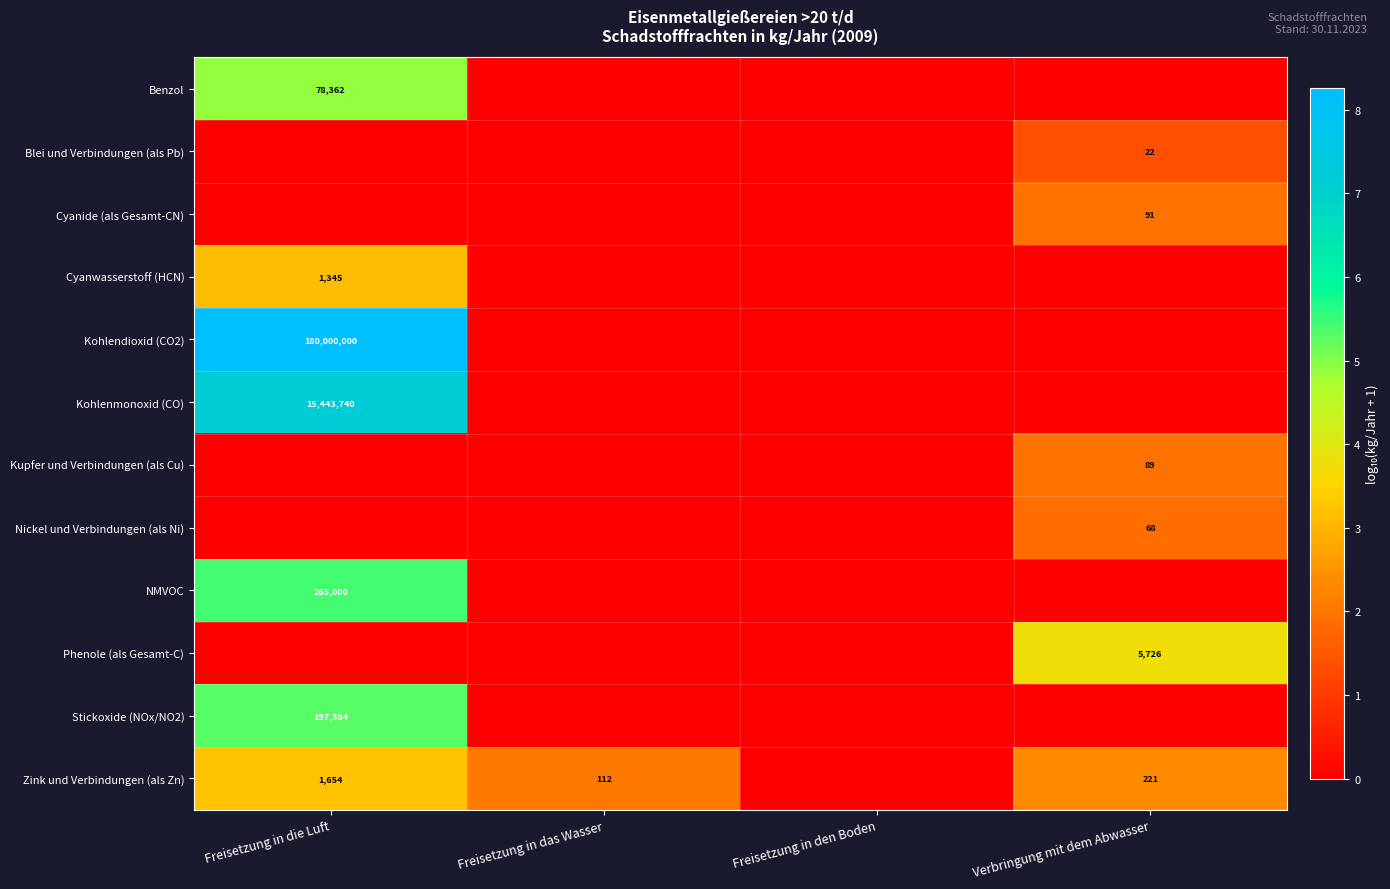

True or false: Kupfer und Verbindungen (als Cu) has a value of 89 at Verbringung mit dem Abwasser.

True